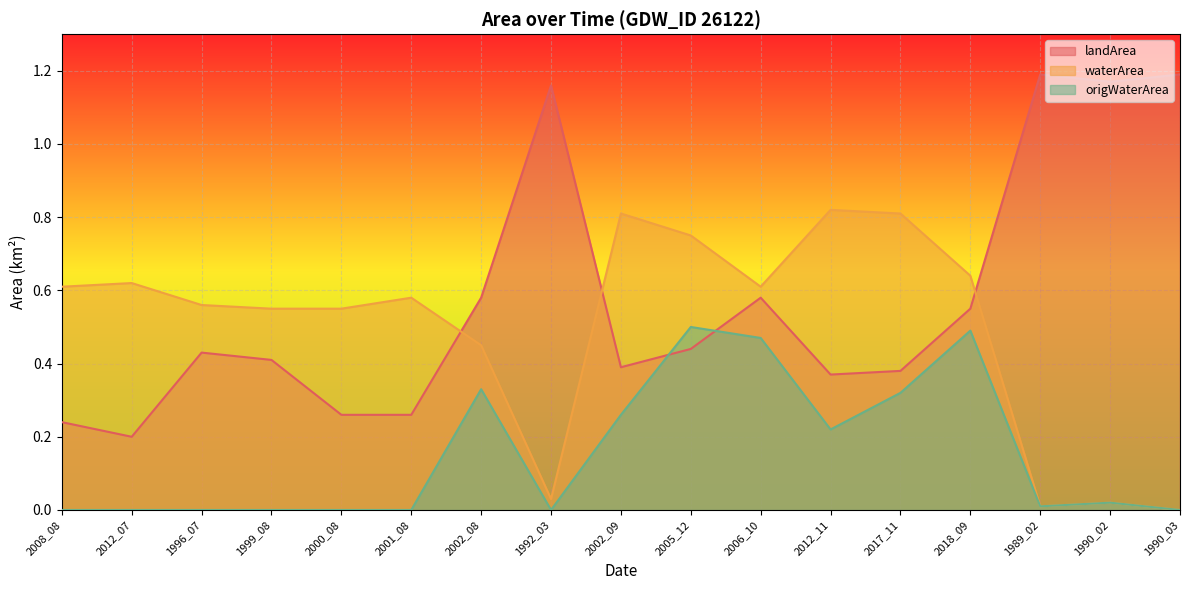

Between 2002_09 and 2017_11, which is larger?

2002_09